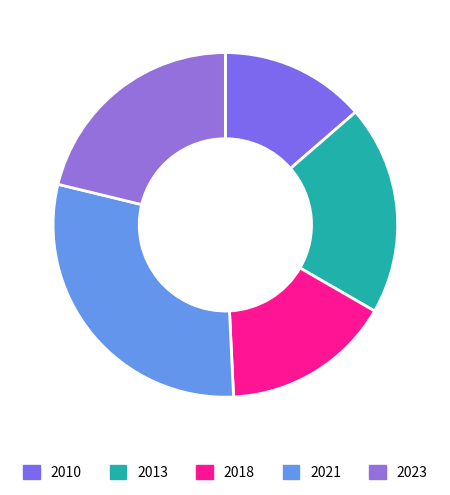

Combined, do 2021 and 2018 account for over 50%?

No